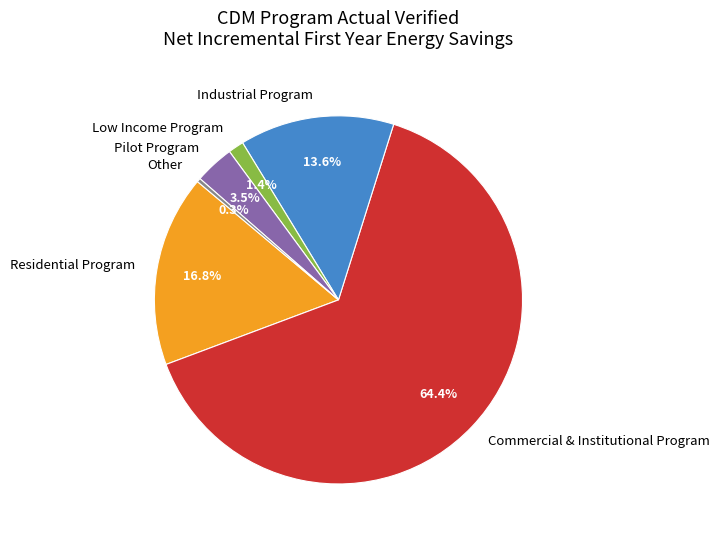

Which has a higher value, Commercial & Institutional Program or Pilot Program?

Commercial & Institutional Program